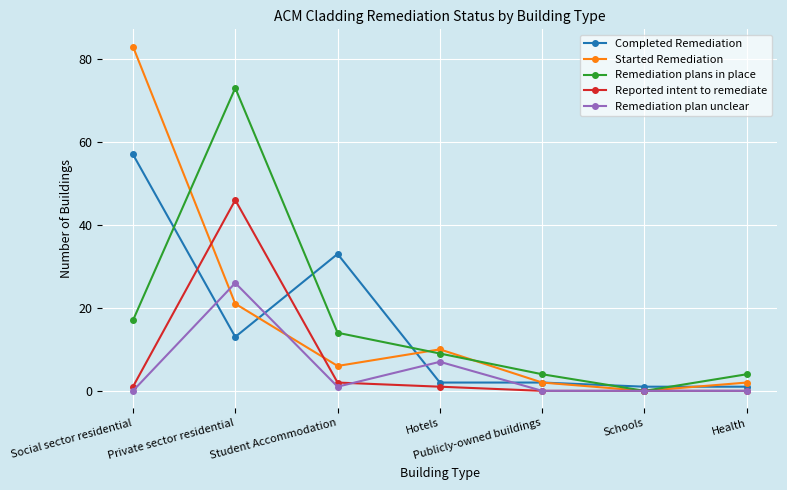

At which category does Started Remediation reach its first local peak?

Hotels